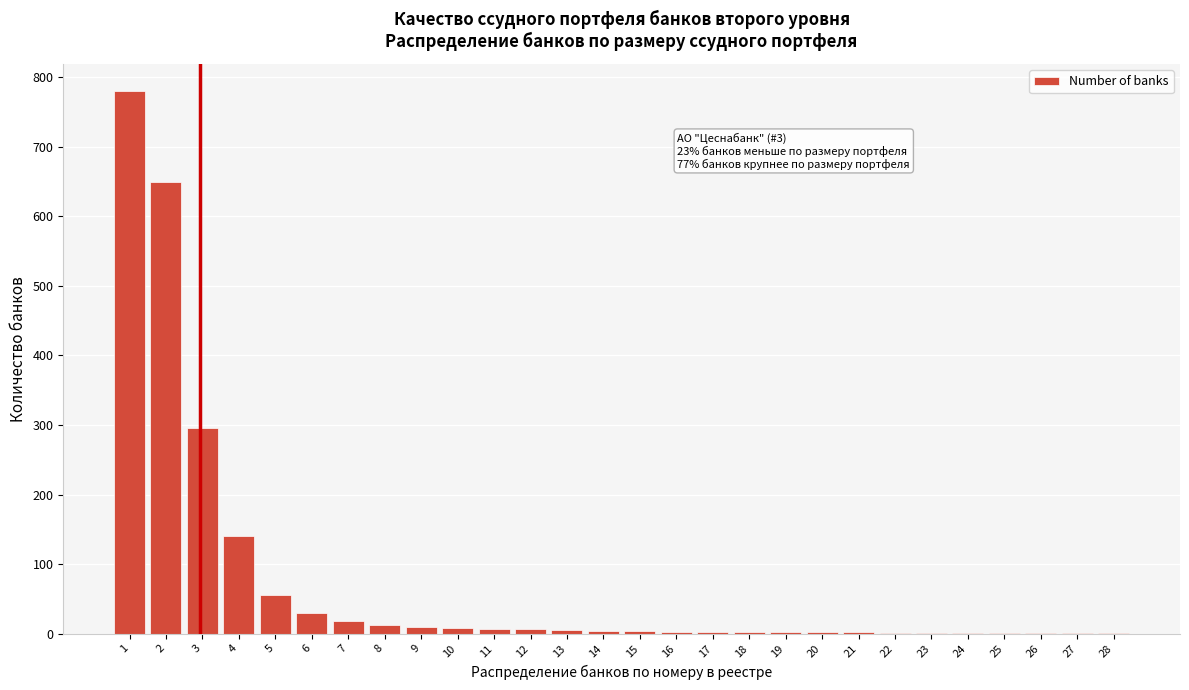

What is the greatest value displayed?

780